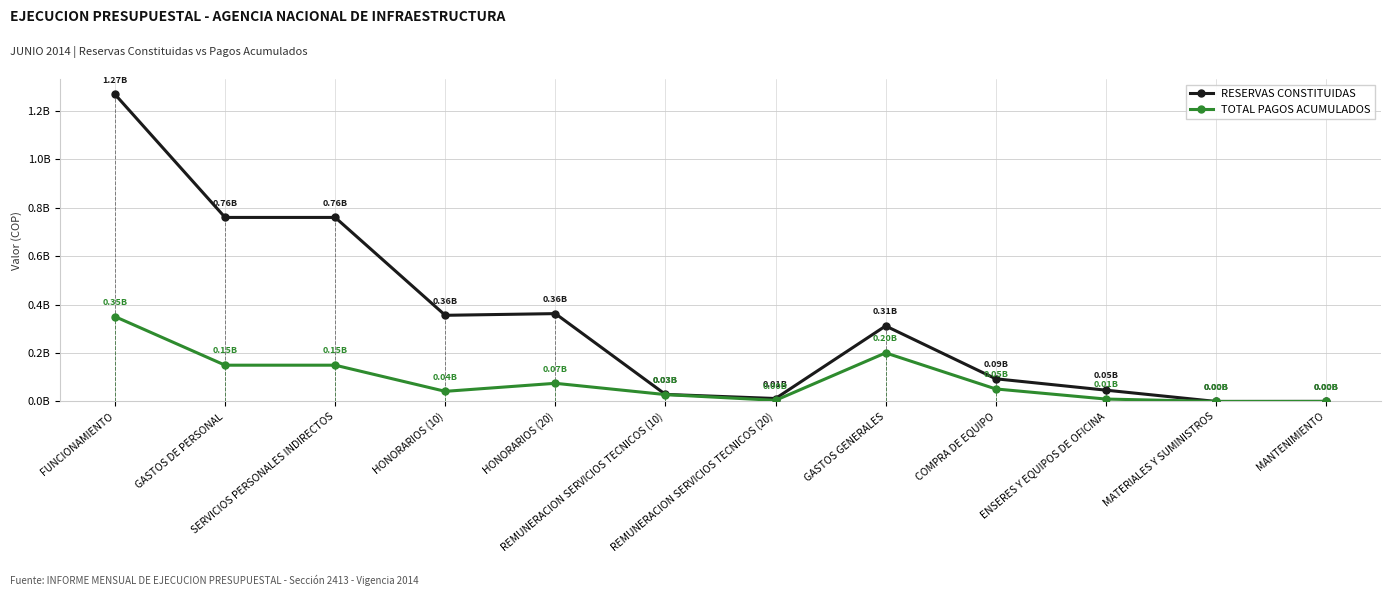

True or false: RESERVAS CONSTITUIDAS and TOTAL PAGOS ACUMULADOS intersect in this chart.

False